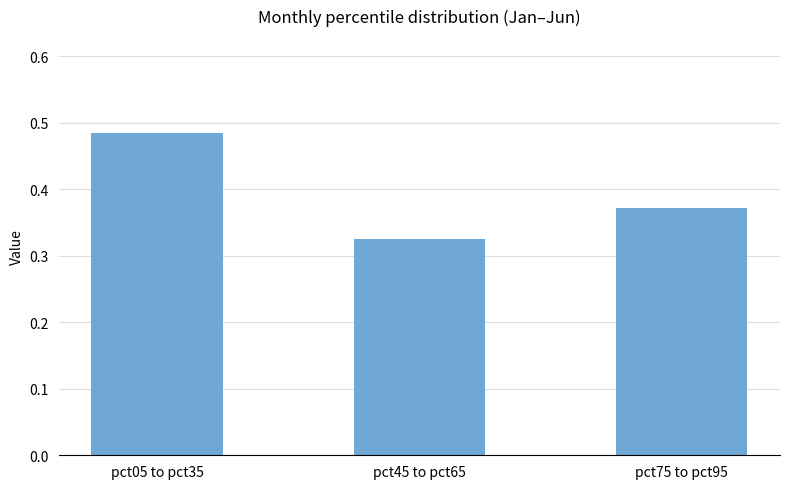

What position from the left is pct45 to pct65?

2